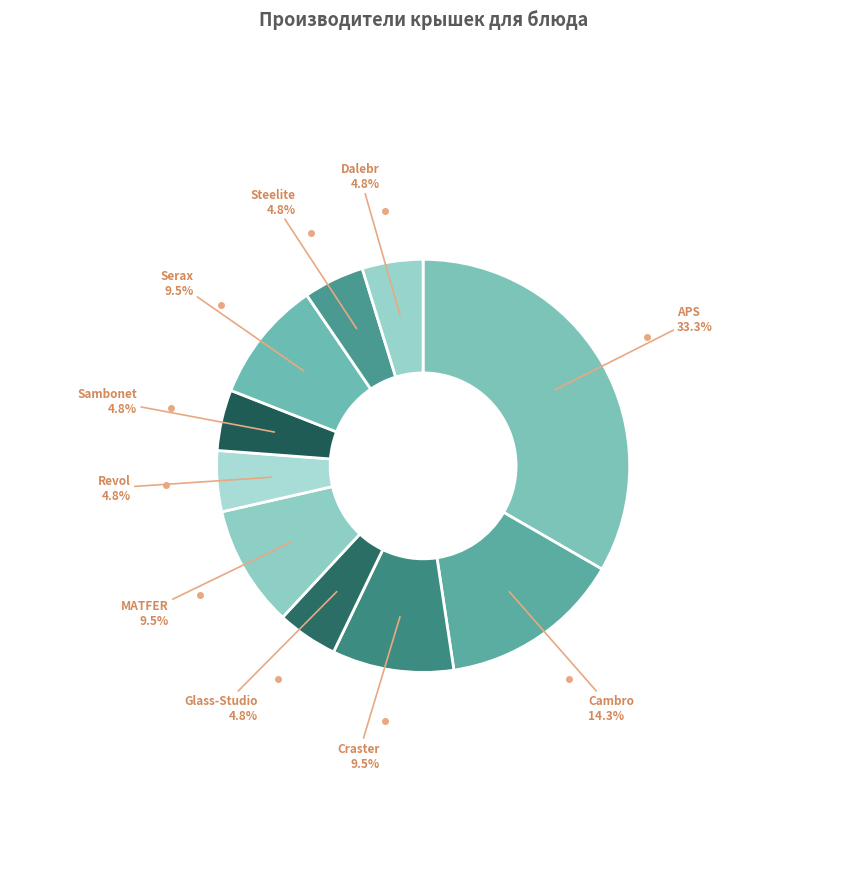

How many segments does this pie chart have?

10